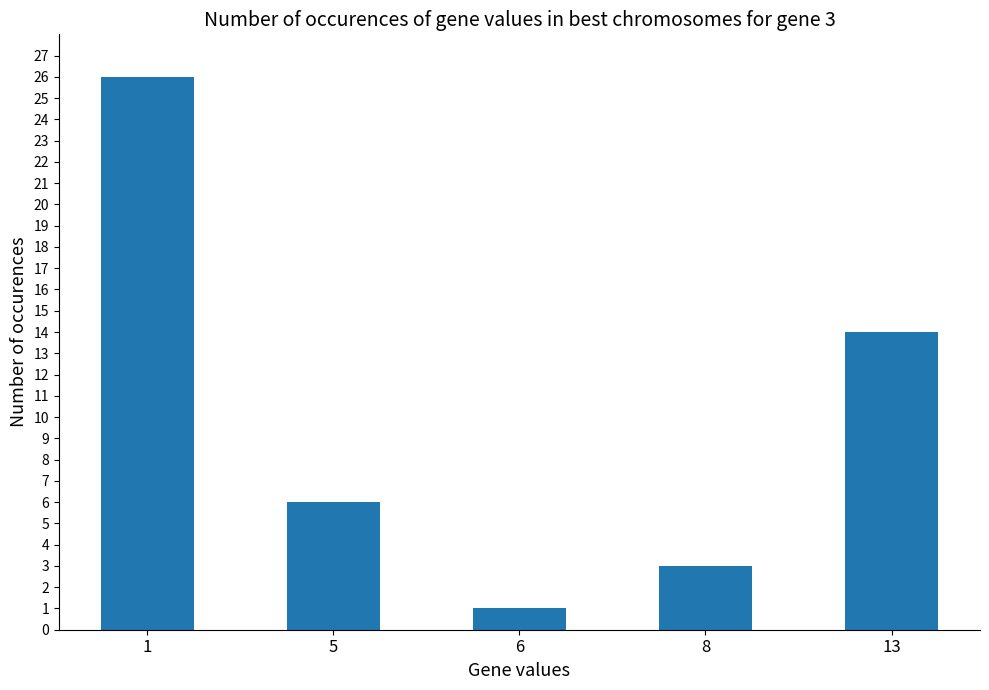

What is the difference between the values at 5 and 8?

3